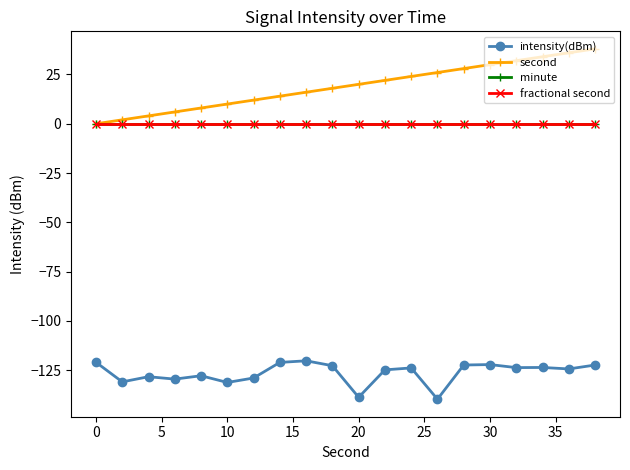

True or false: second and minute cross at least once.

False